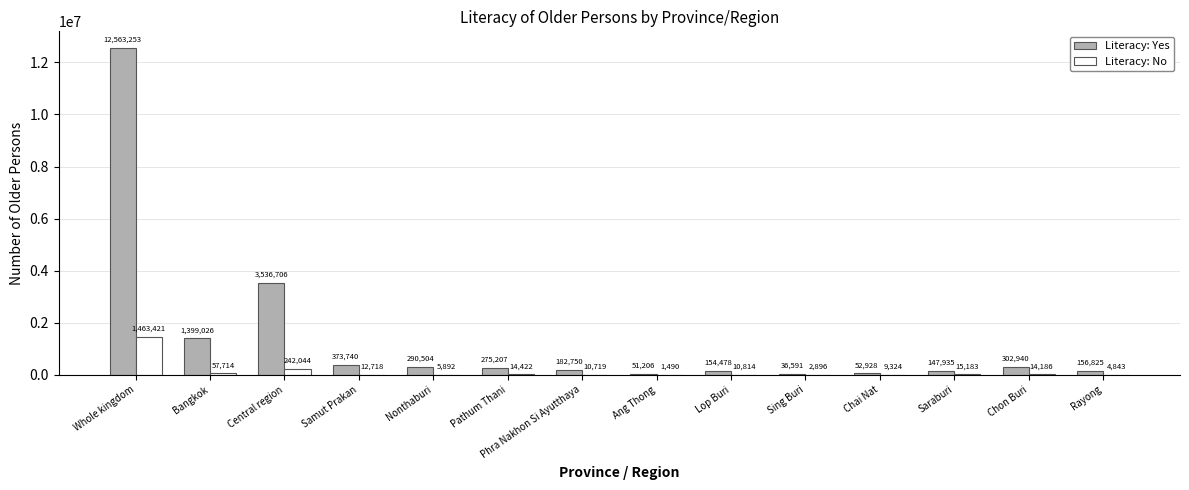

What is the difference between the Literacy: Yes values at Samut Prakan and Nonthaburi?

83236